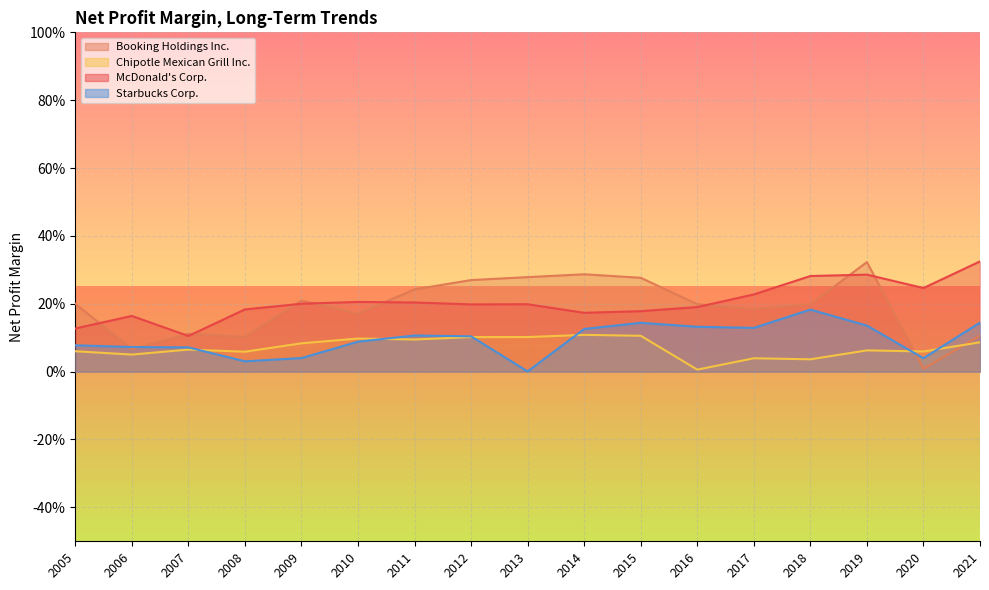

What are all the series names shown in the legend?

Booking Holdings Inc., Chipotle Mexican Grill Inc., McDonald's Corp., Starbucks Corp.